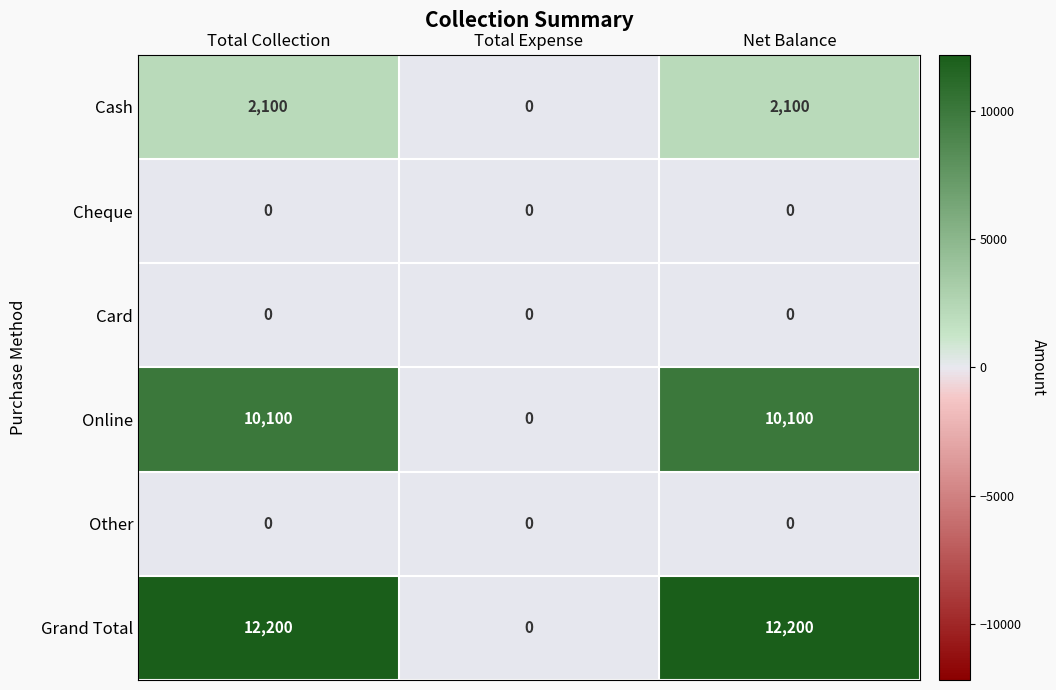

What is the total value across all series at Total Collection?

24400